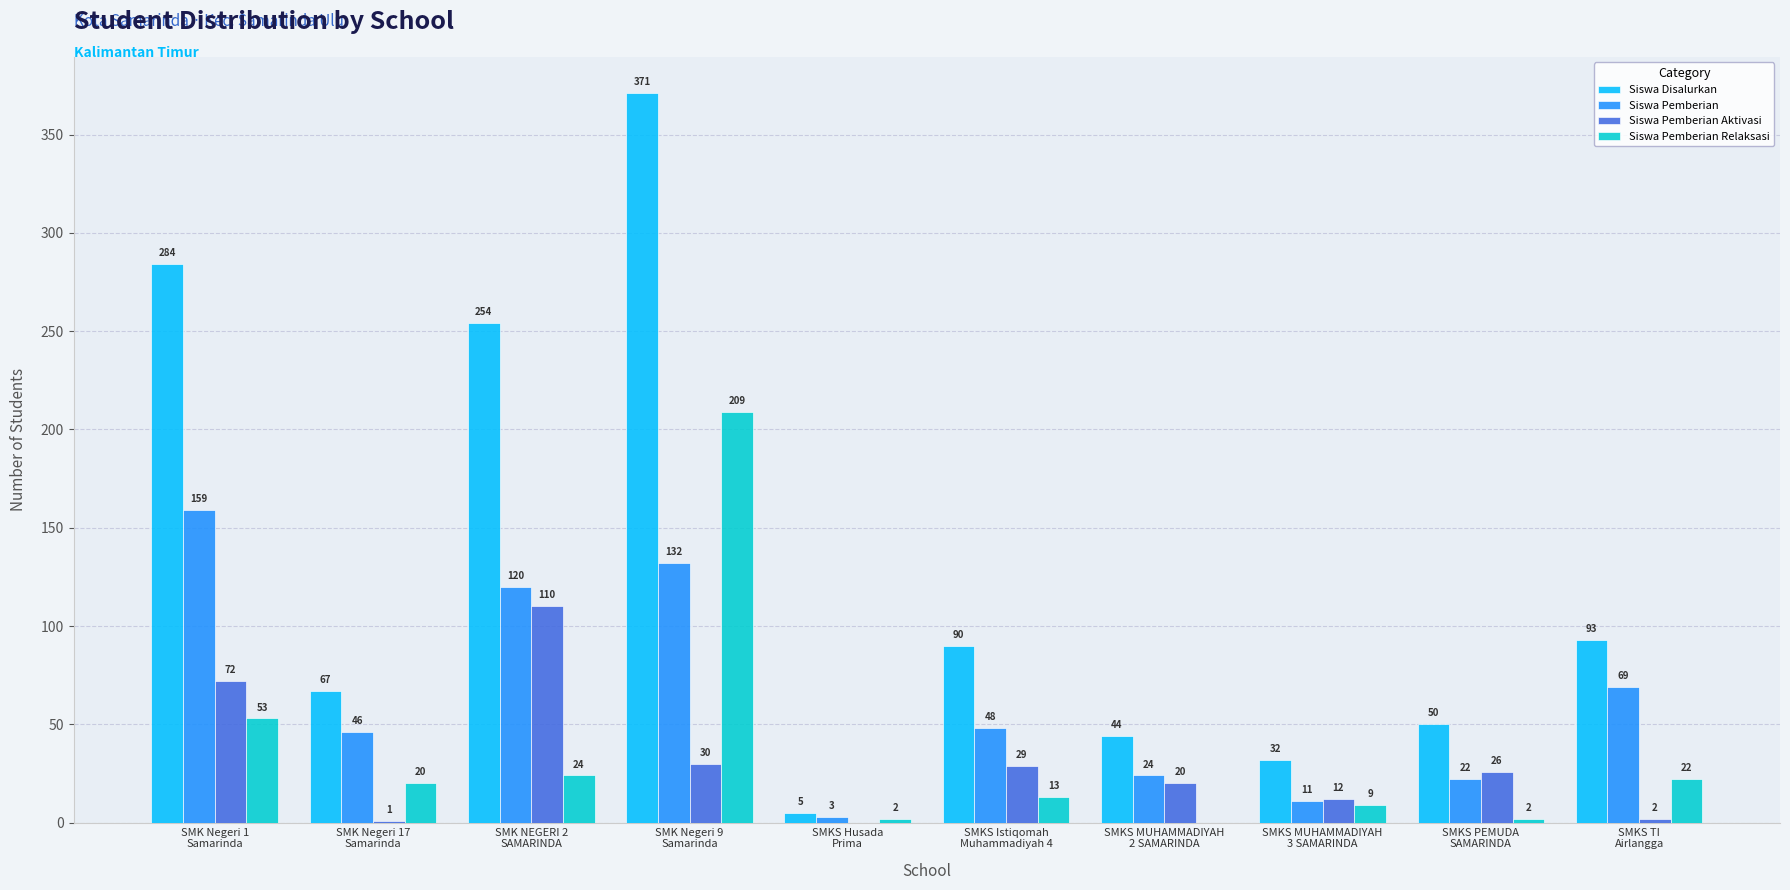

What is the highest value of the Siswa Pemberian Aktivasi series?

110